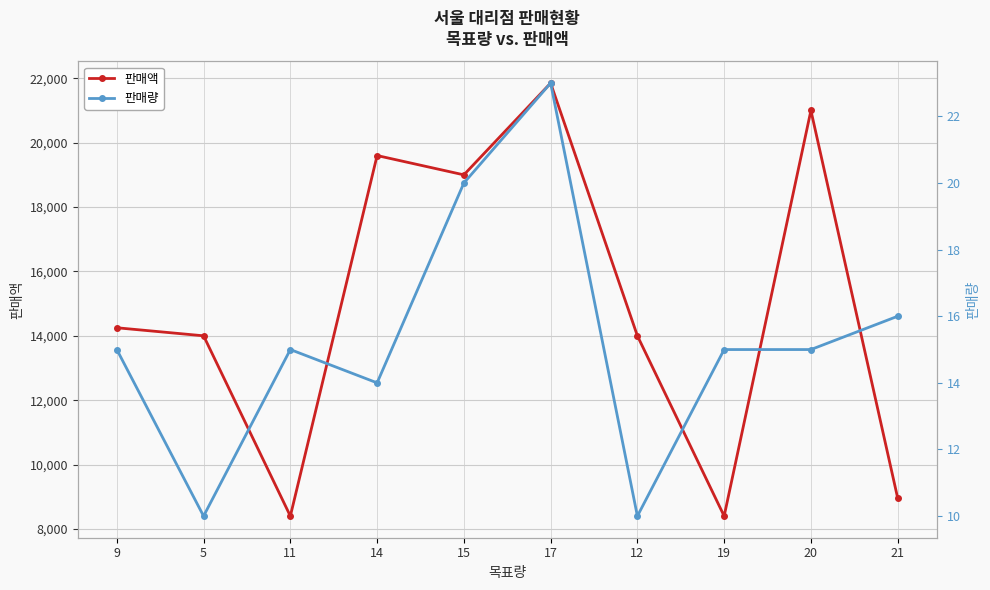

What is the label of the 7th point from the left?

12